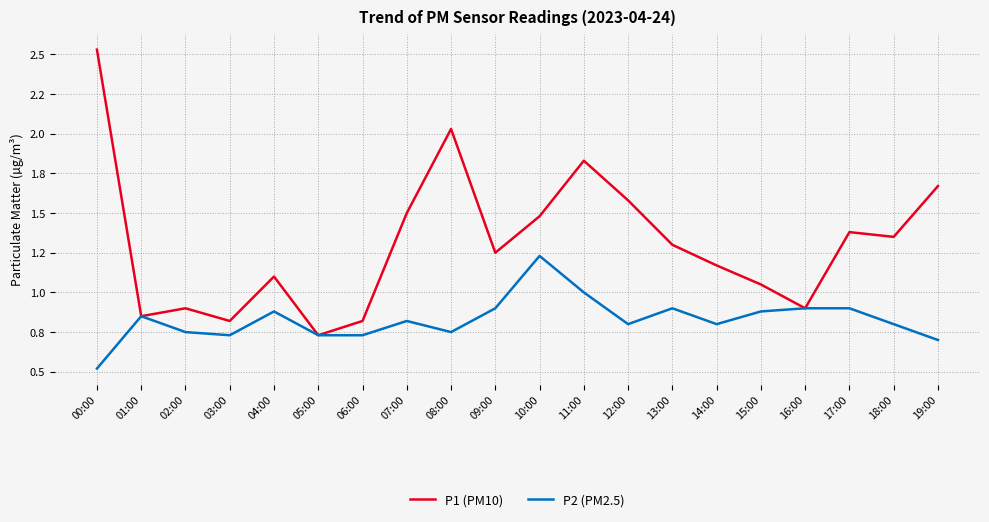

Is this an area chart (filled region under the line)?

No